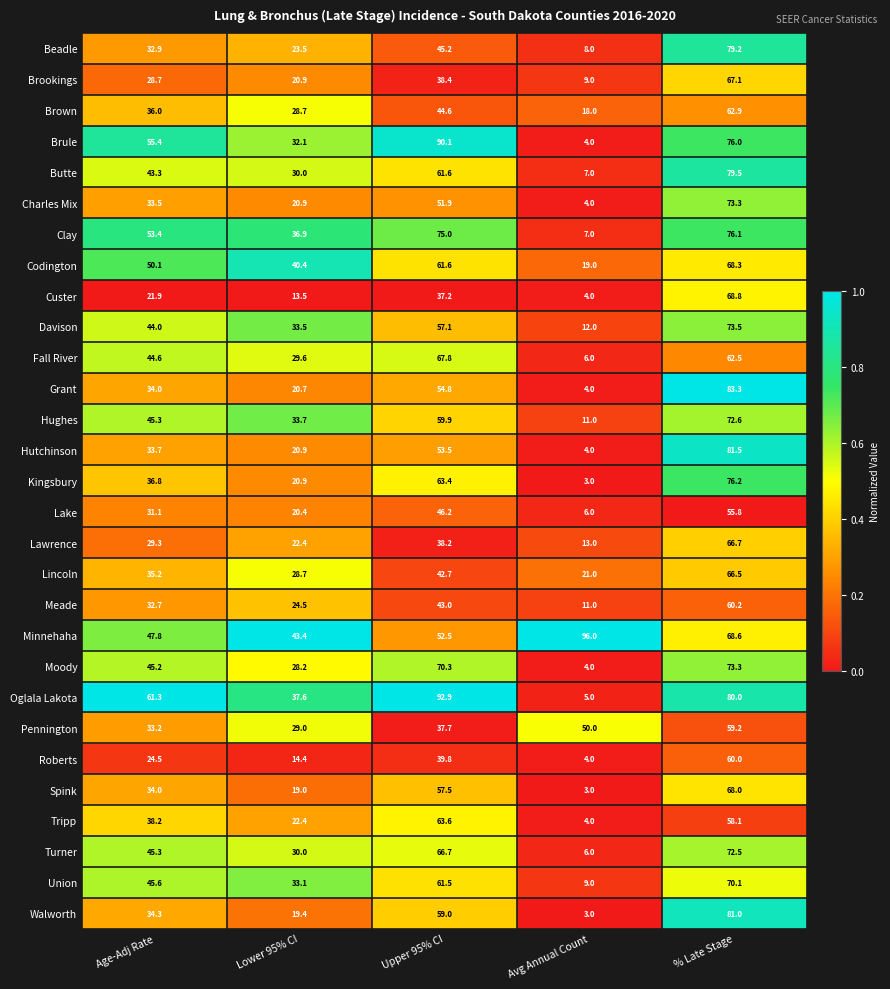

The value of Pennington at Avg Annual Count is 86.4. True or false?

False